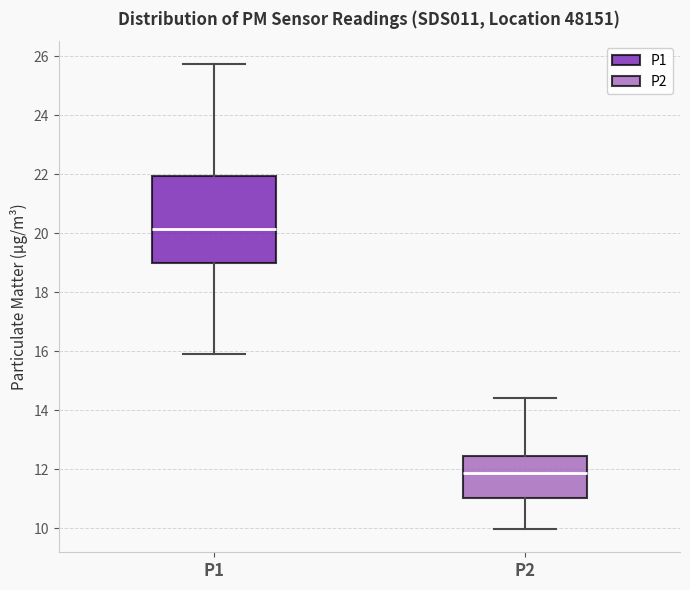

Which box's median line is the lowest?

P2